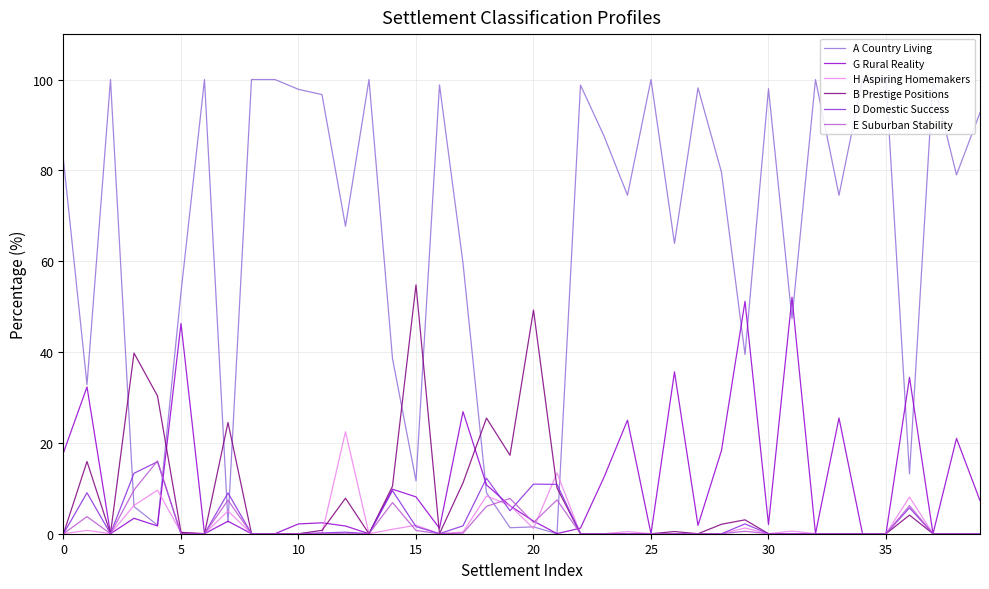

Which series has the widest spread of values?

A Country Living